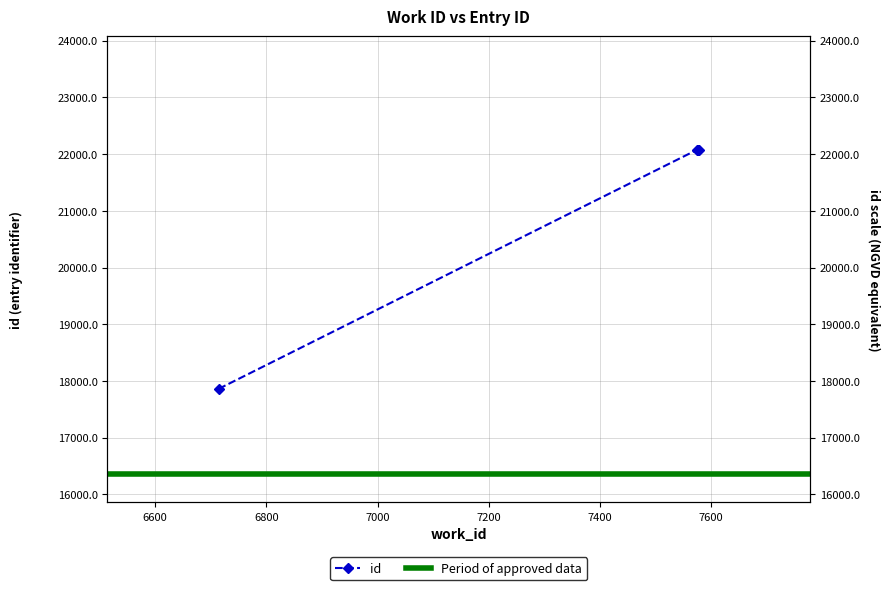

What is the change in value from 7575 to 7575?

+2